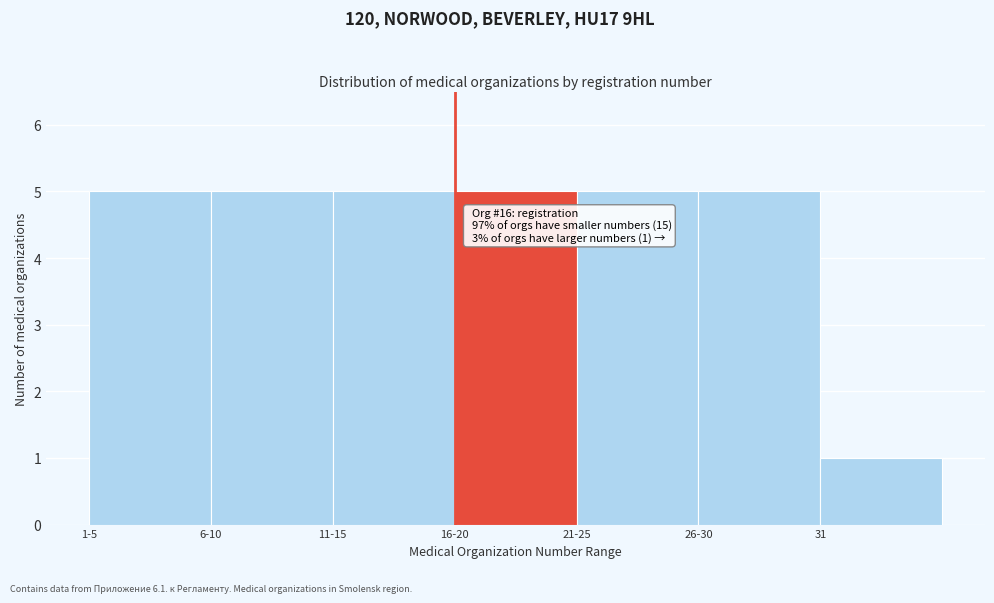

Reading left to right, list all the values displayed in this chart.

1-5=5	6-10=5	11-15=5	16-20=5	21-25=5	26-30=5	31=1